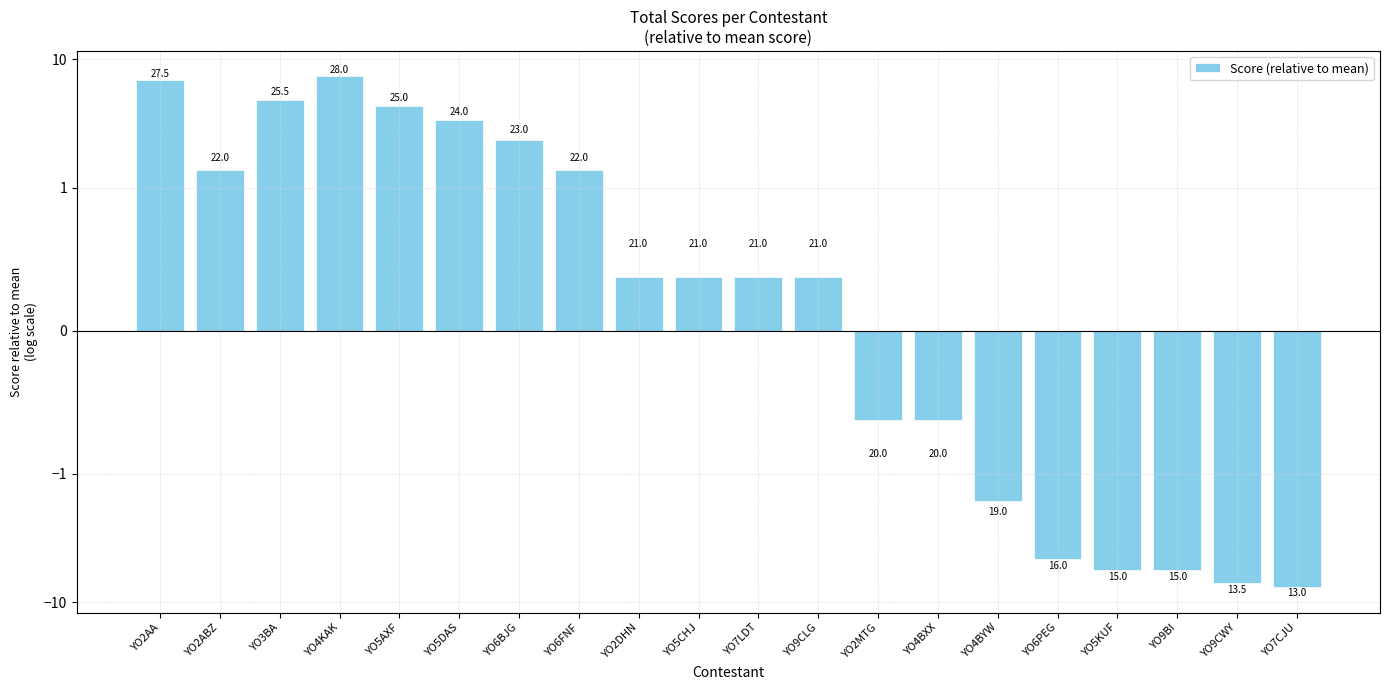

Is it true that the value at YO4KAK is 7.4?

True